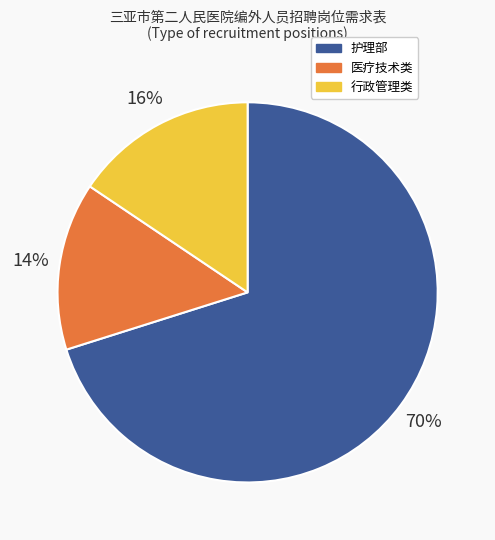

Does any single category account for the majority?

Yes